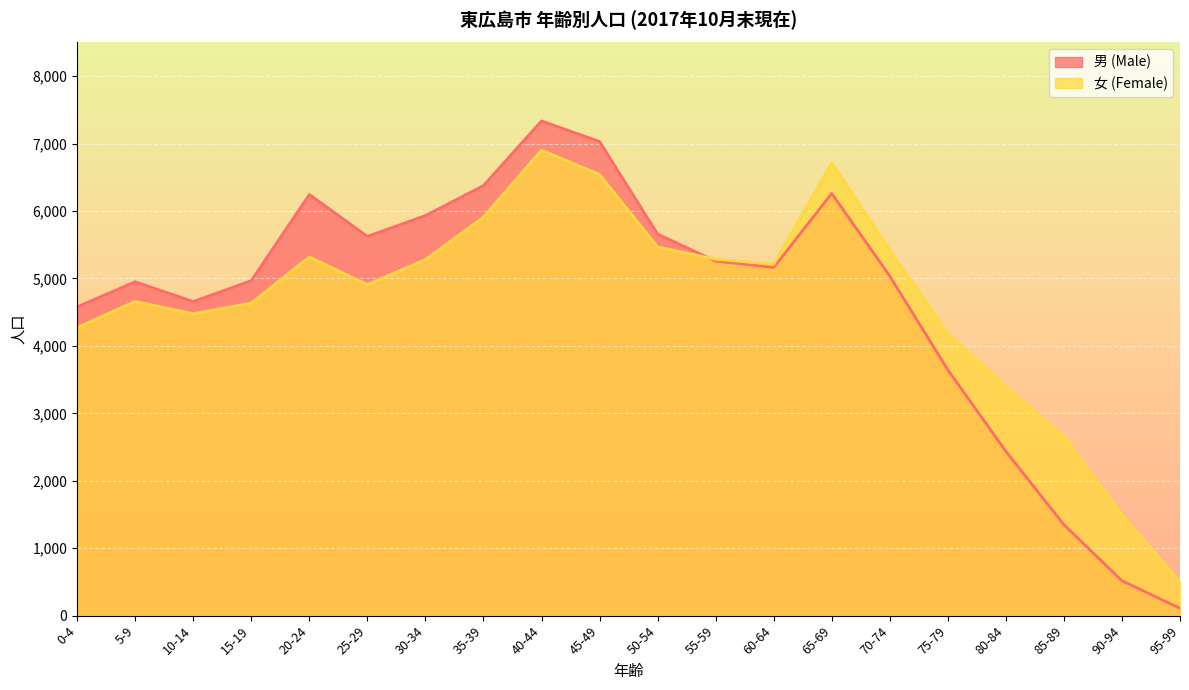

What is the label of the 9th point from the left?

40-44